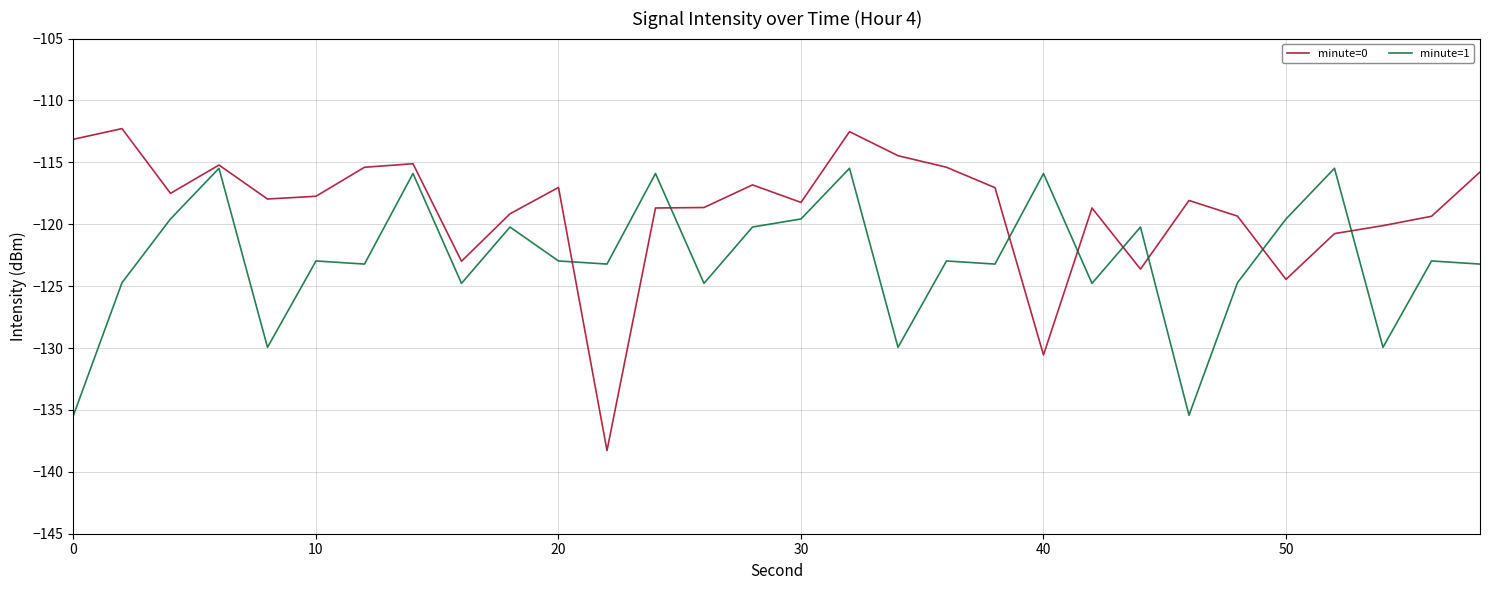

Which series has the largest range (max minus min)?

minute=0